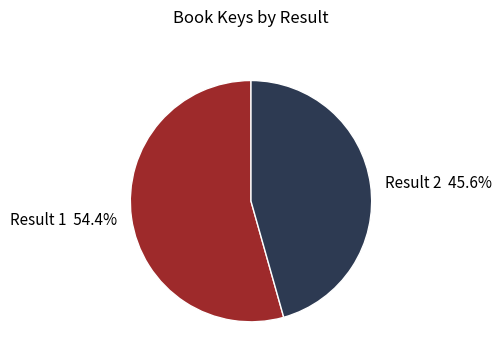

Which category has the smallest portion of the pie?

Result 2